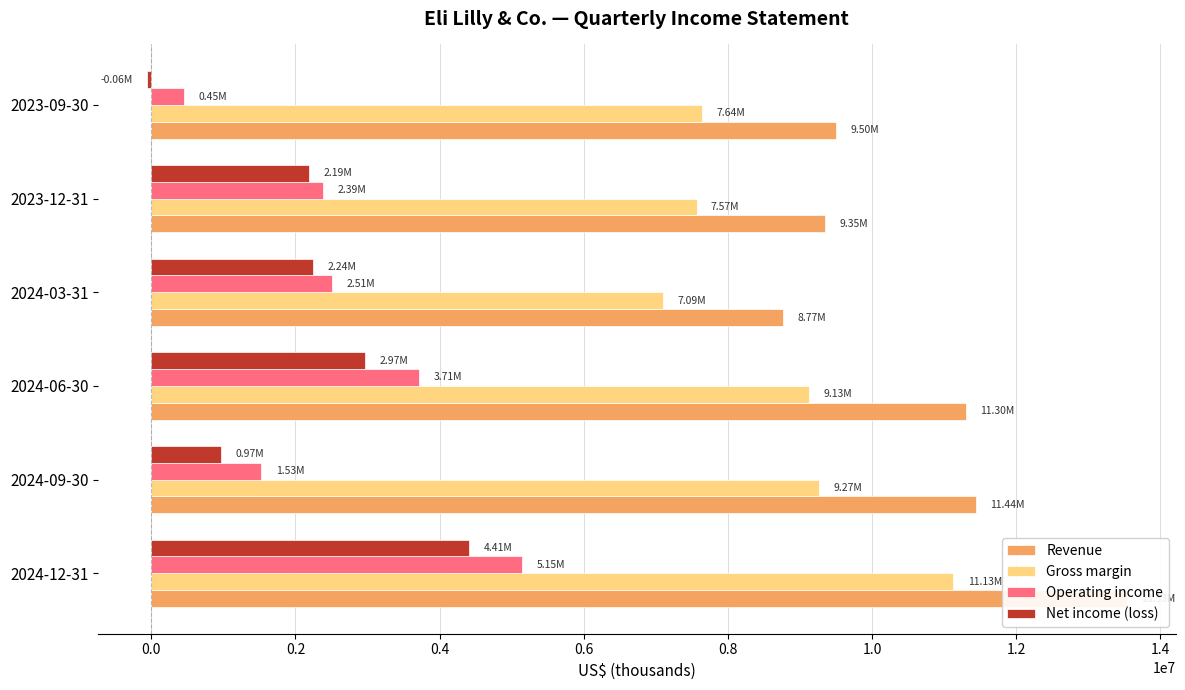

Is the value of Operating income at 2024-09-30 greater than the value of Revenue at 2023-12-31?

No